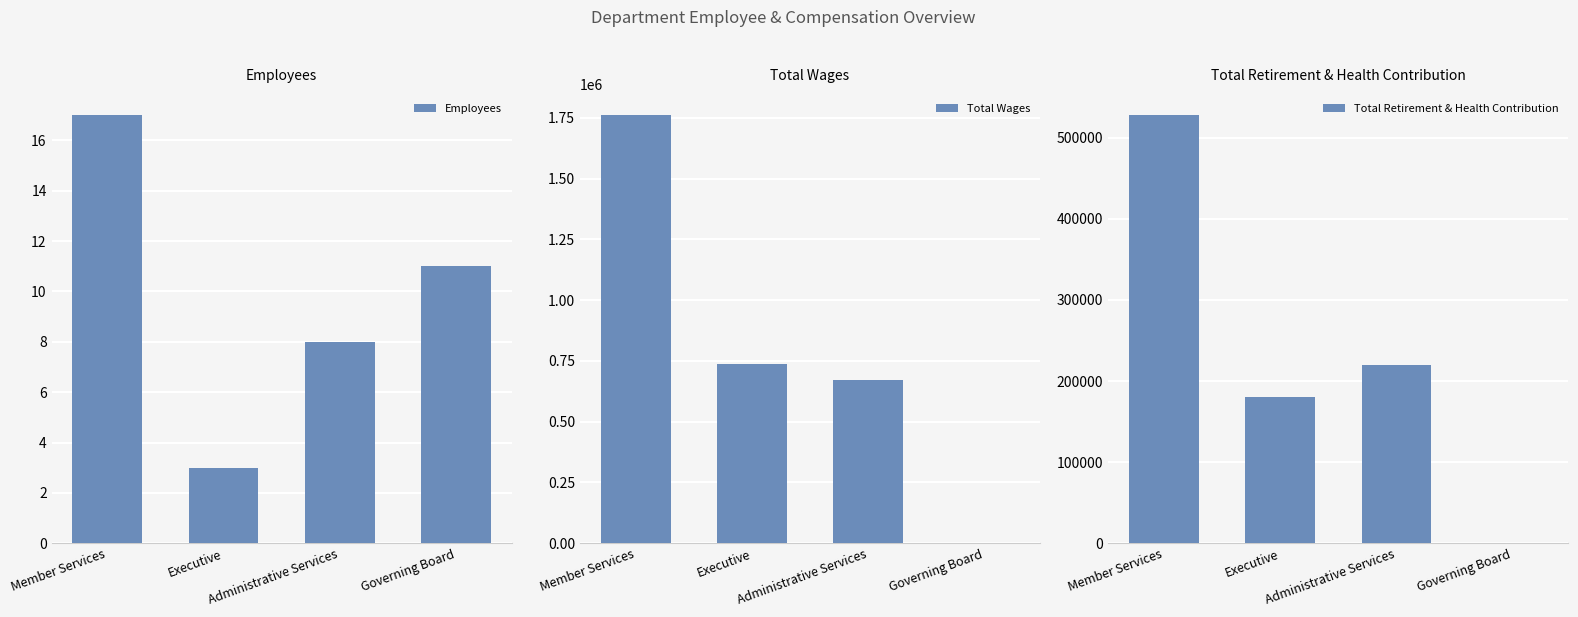

Which label corresponds to the largest value in the chart?

Member Services